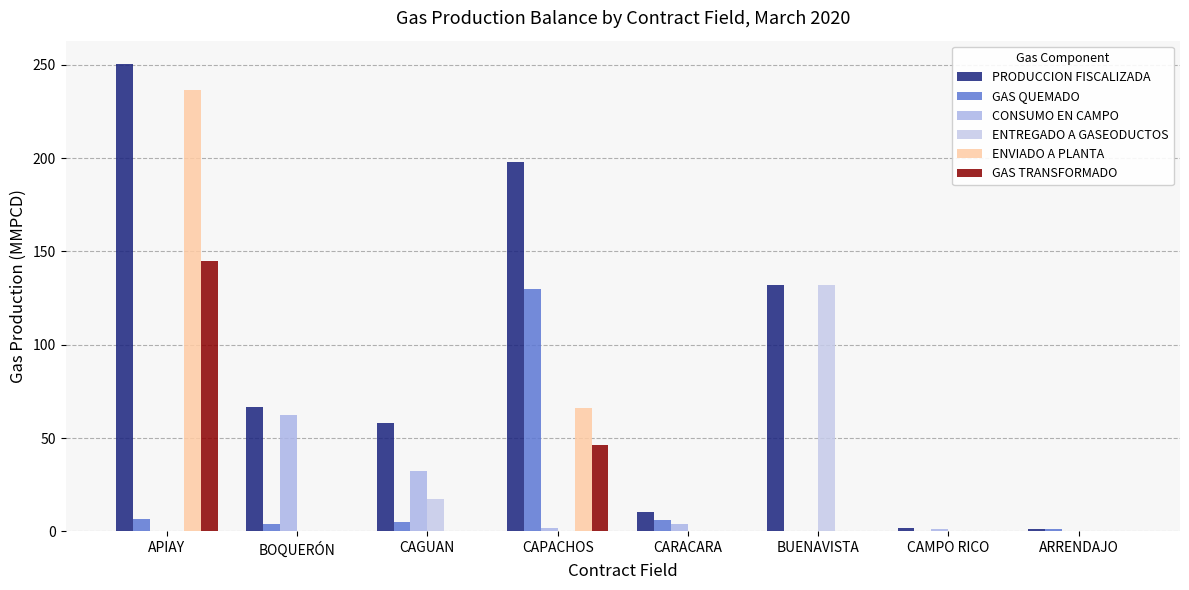

How many categories are shown in the chart?

8